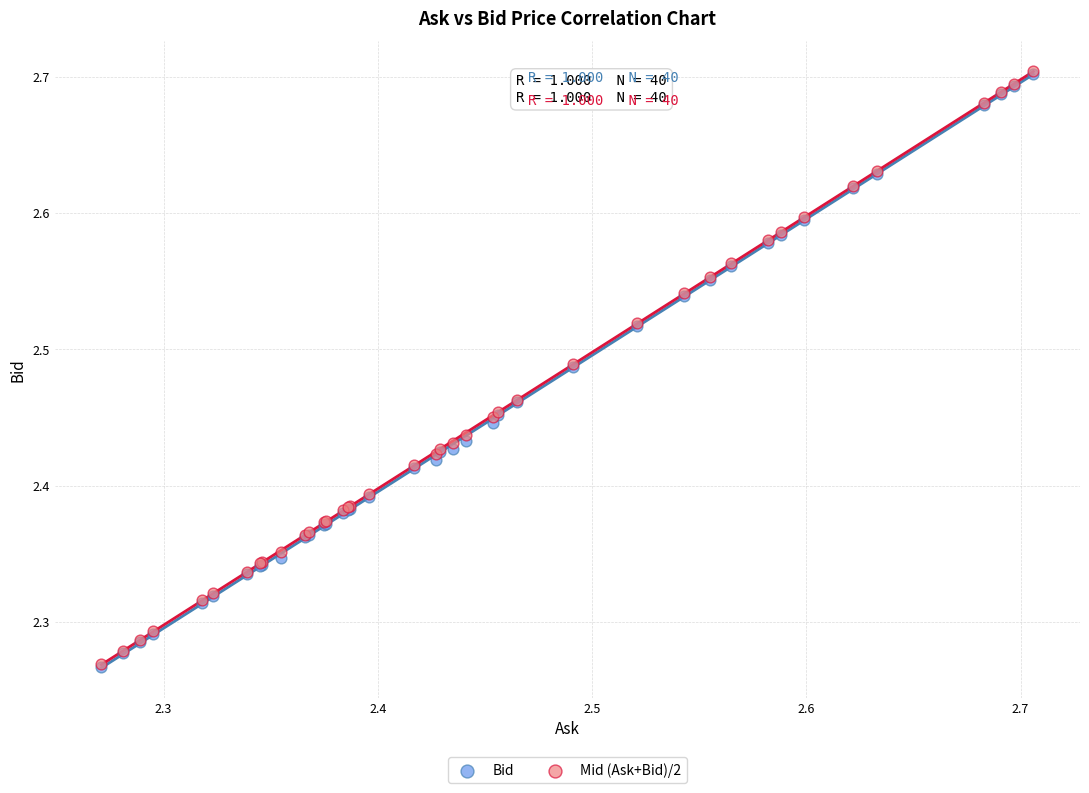

What are all the series names shown in the legend?

Bid, Mid (Ask+Bid)/2